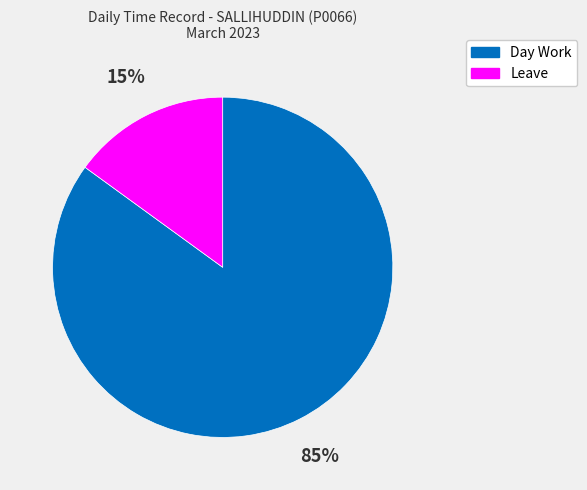

Combined, do Day Work and Leave account for over 50%?

Yes